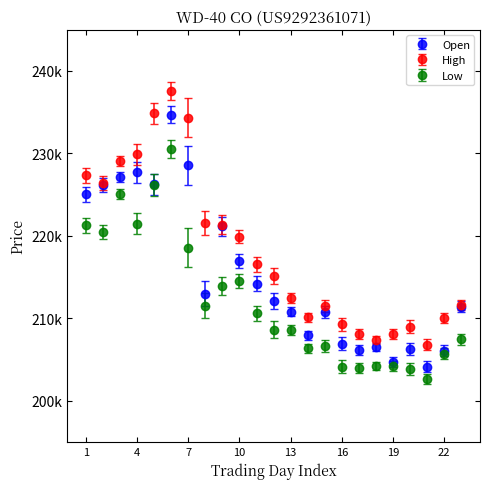

What are all the series names shown in the legend?

Open, High, Low